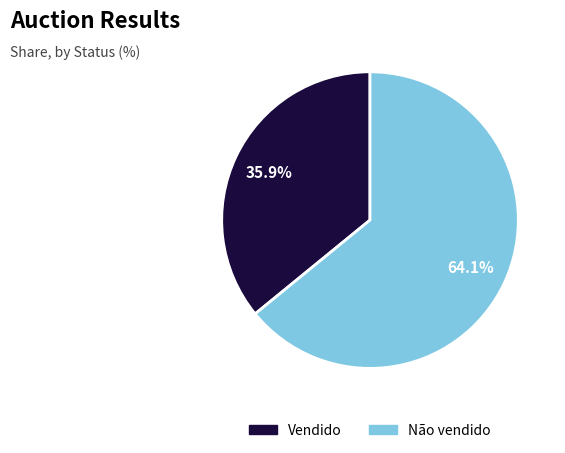

To the nearest percent, what percentage of the pie is Vendido?

36%